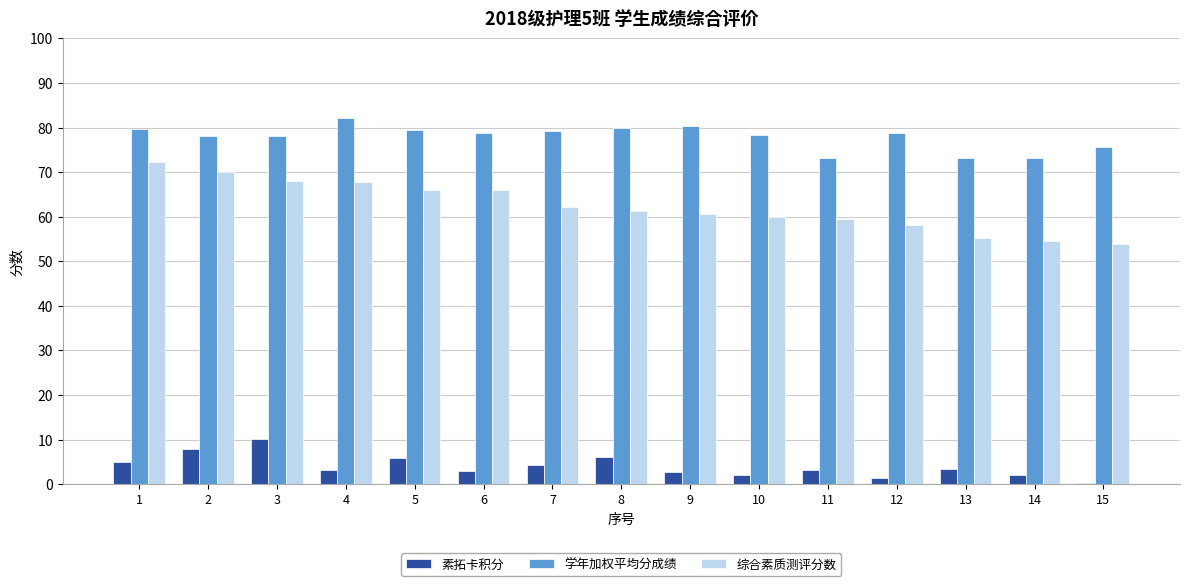

Read the 学年加权平均分成绩 value at 5.

79.5